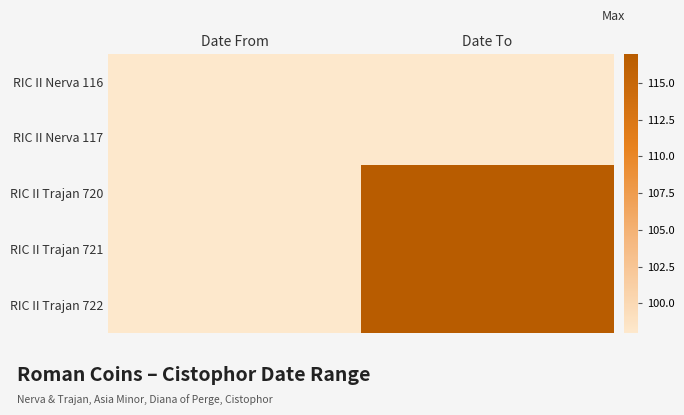

Reading right to left, extract all data points from this chart.

RIC II Nerva 116: Date To=98	Date From=98
RIC II Nerva 117: Date To=98	Date From=98
RIC II Trajan 720: Date To=117	Date From=98
RIC II Trajan 721: Date To=117	Date From=98
RIC II Trajan 722: Date To=117	Date From=98